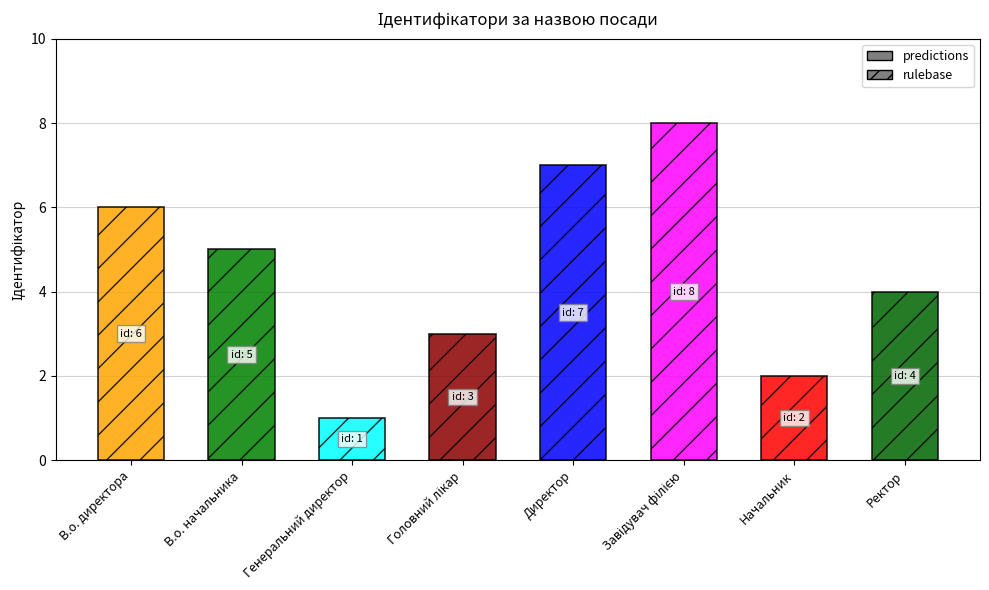

What is the sum of all values?

36